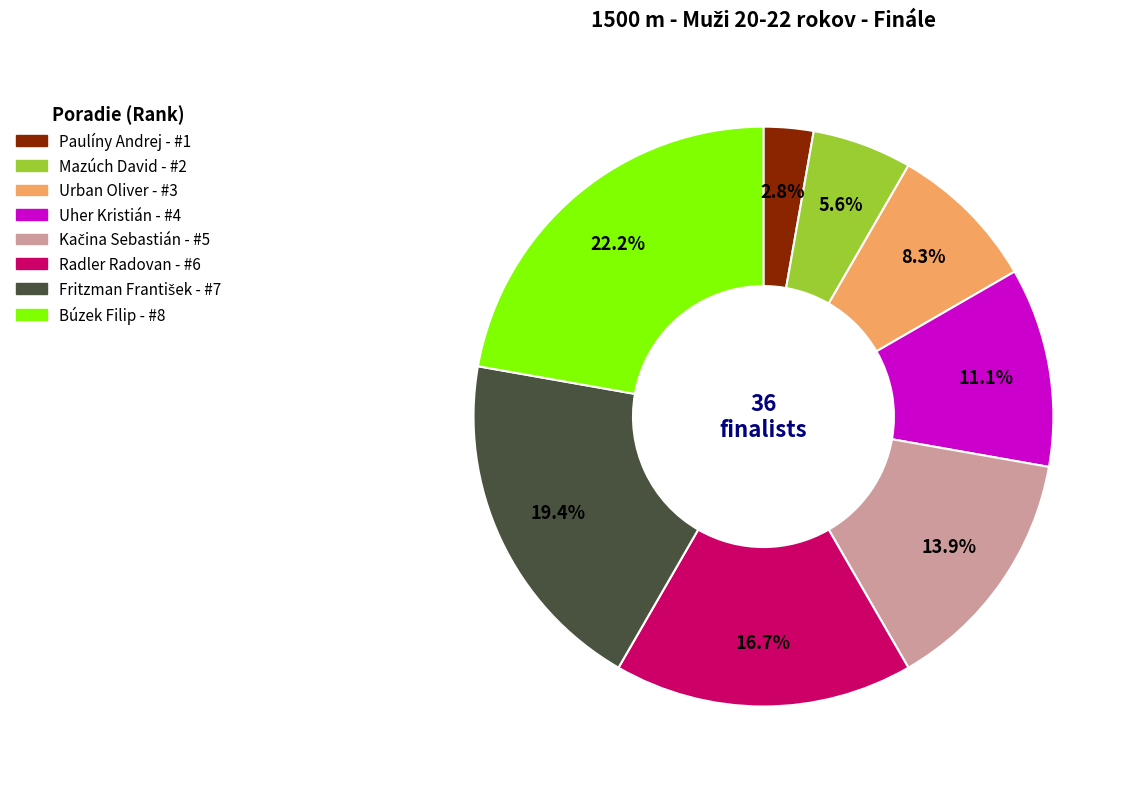

How many segments does this pie chart have?

8